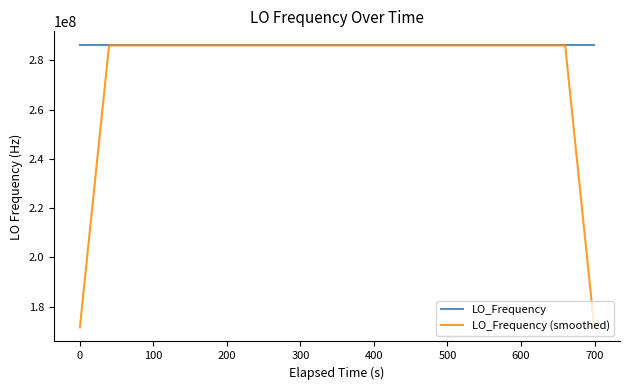

List the series in order of their overall mean, highest first.

LO_Frequency, LO_Frequency (smoothed)